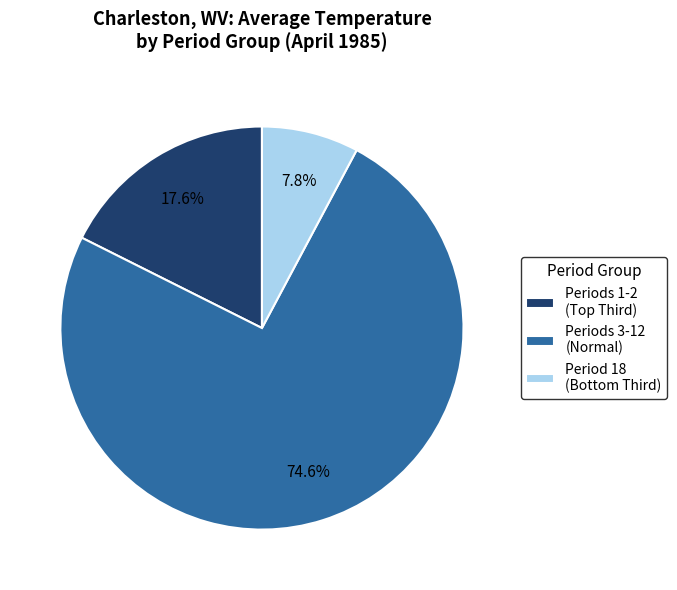

Rank the categories by value from highest to lowest.

Periods 3-12 (Normal), Periods 1-2 (Top Third), Period 18 (Bottom Third)